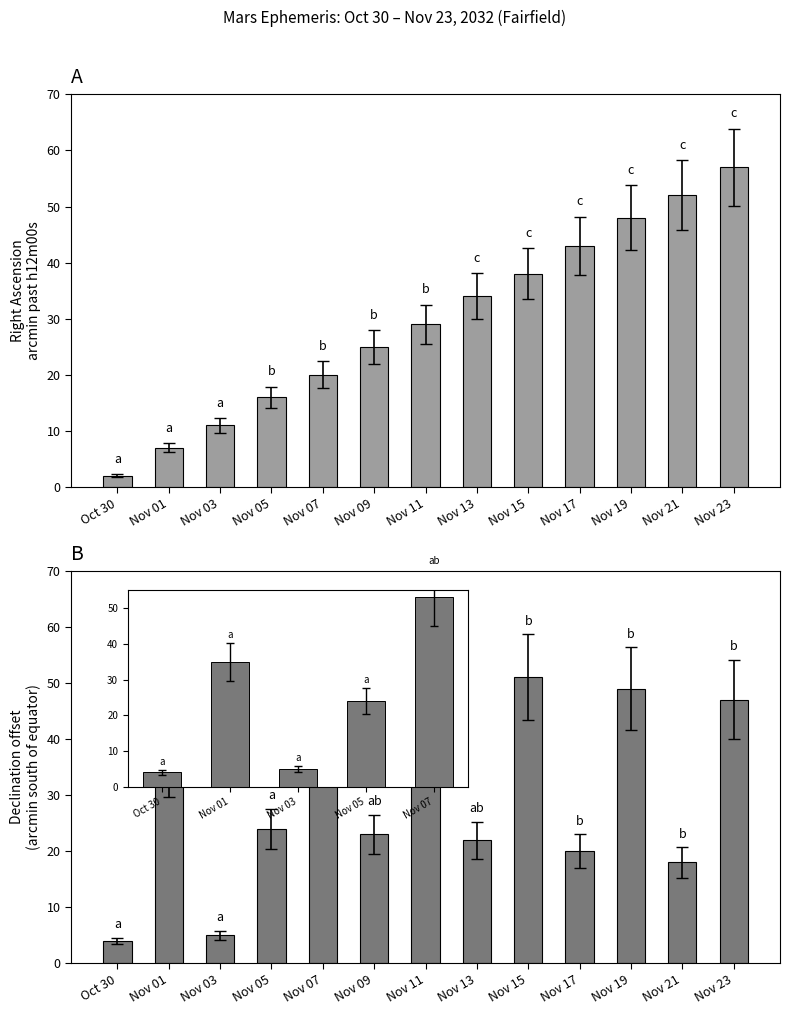

What is the difference between the Dec offset (arcmin) values at Nov 21 and Oct 30?

14